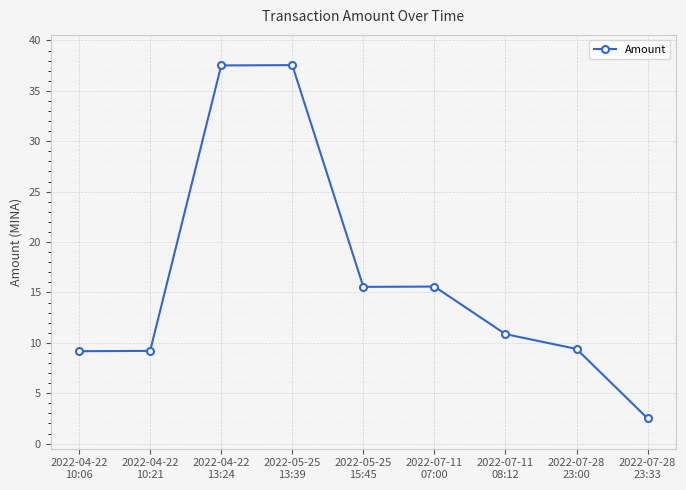

The value at 2022-07-11
07:00 is 15.6. True or false?

True